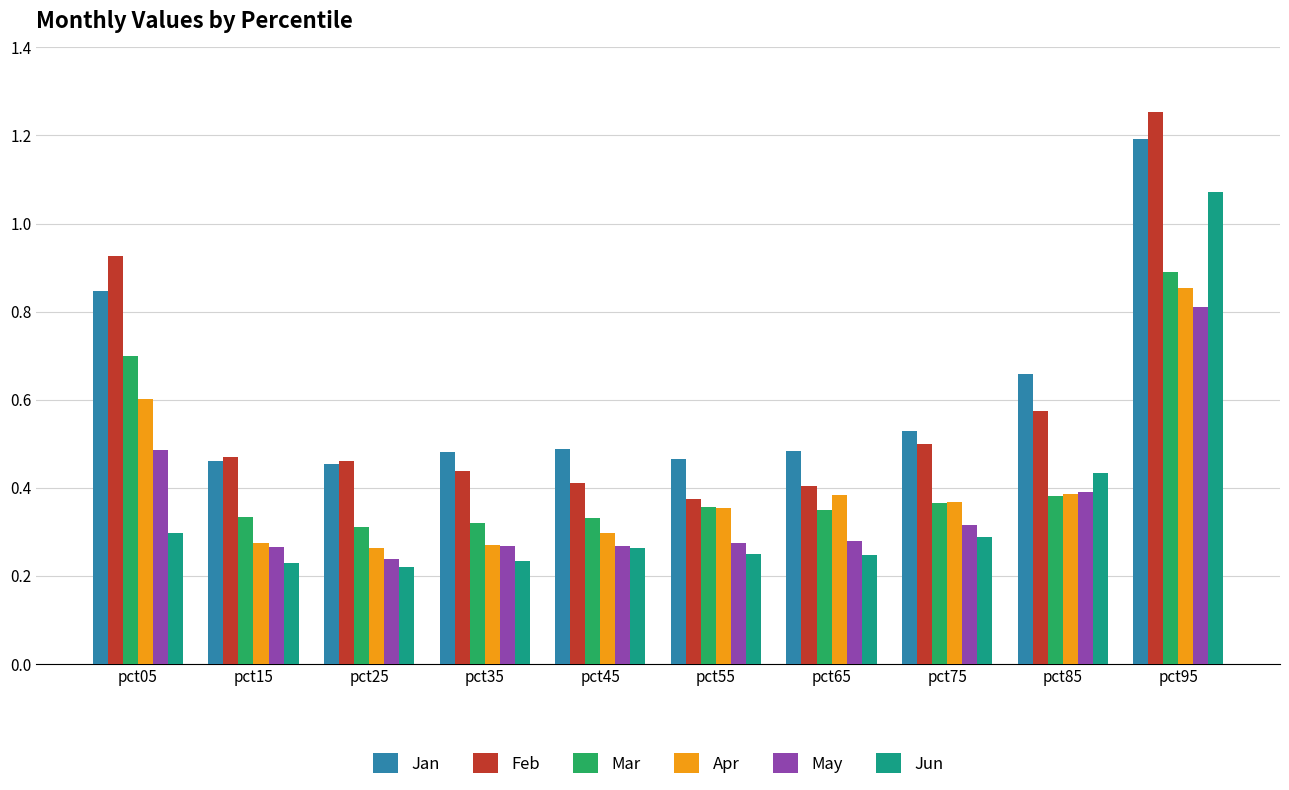

At which category is the sum across all series the highest?

pct95